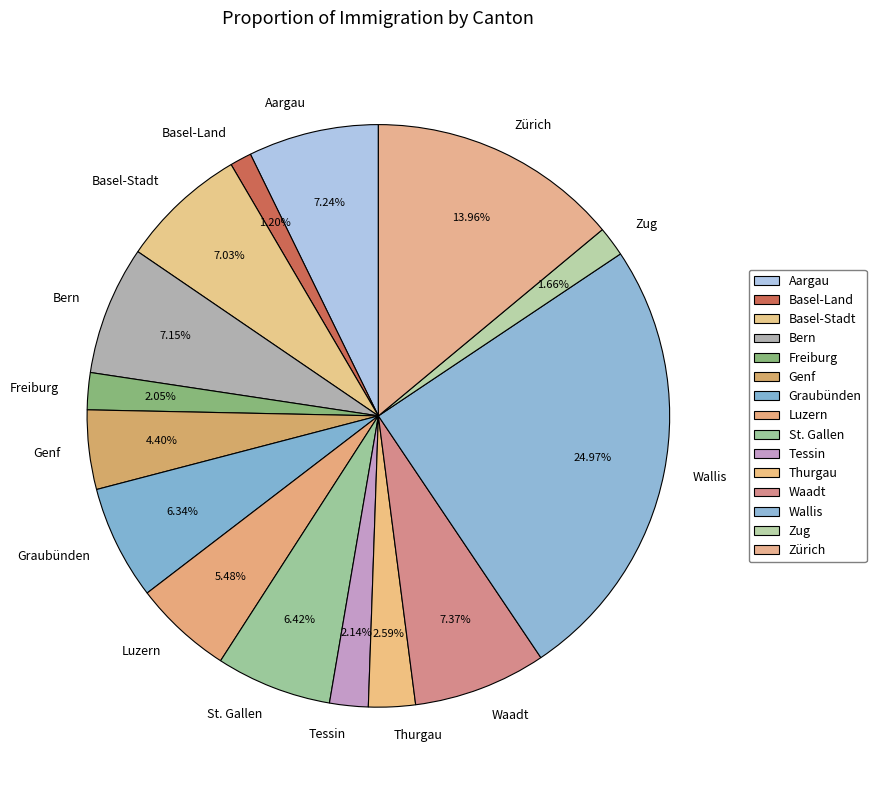

What percentage is the Basel-Land slice, to the nearest percent?

1%